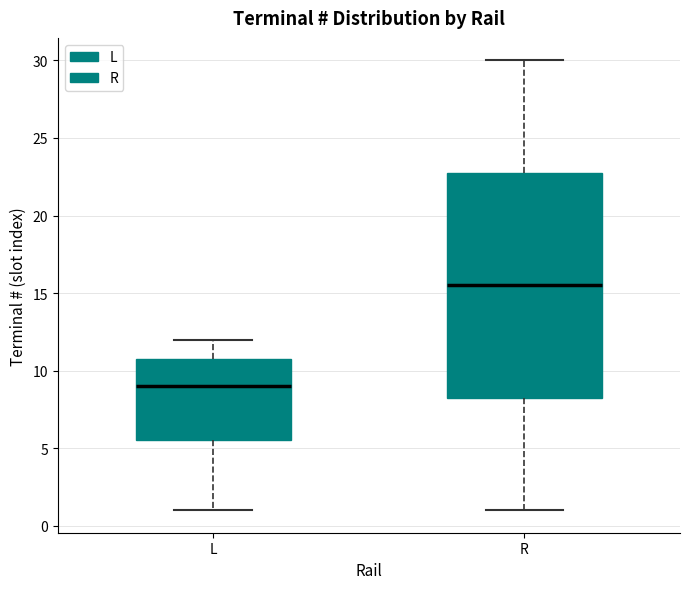

Reading left to right, read every box against the y-axis: the position of its median line, the range the box covers, and the ends of its whiskers. The values are not printed on the chart, so give them approximately, as read against the axis.

L: median 9.0, box 5.5 to 11.0, whiskers 1.0 to 12.0
R: median 15.5, box 8.5 to 23.0, whiskers 1.0 to 30.0